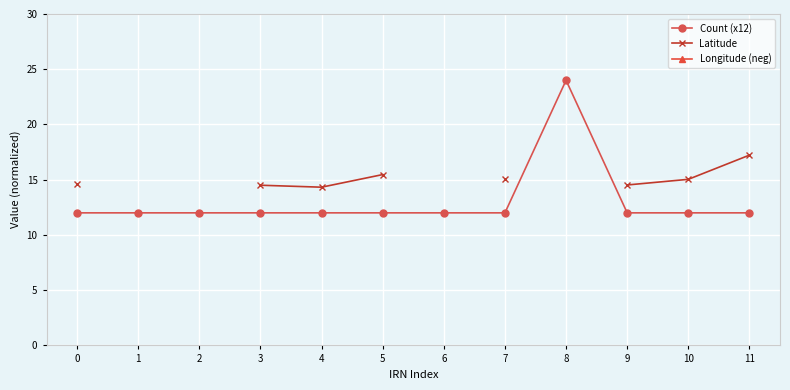

True or false: Latitude and Count (x12) cross at least once.

False